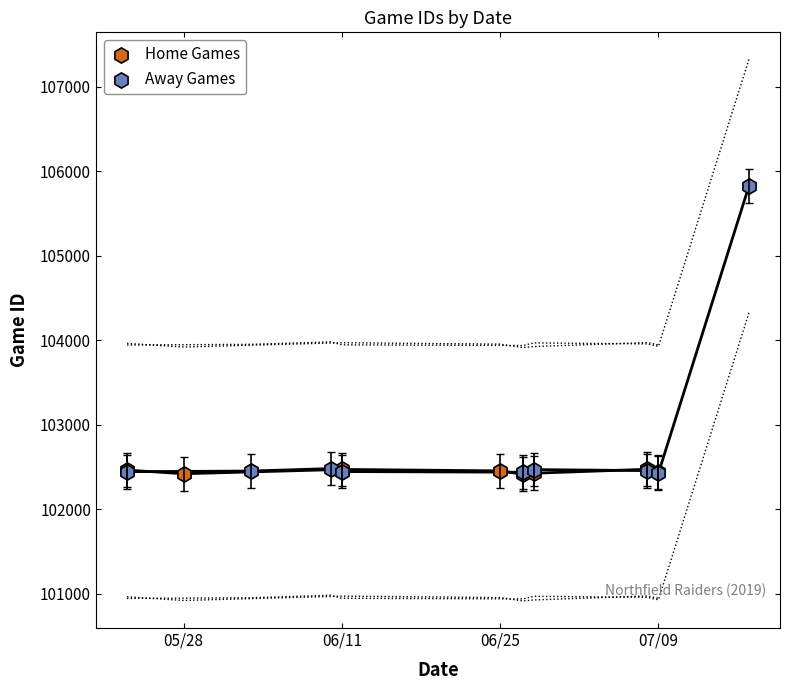

Which series has the widest spread of Y values?

Away Games